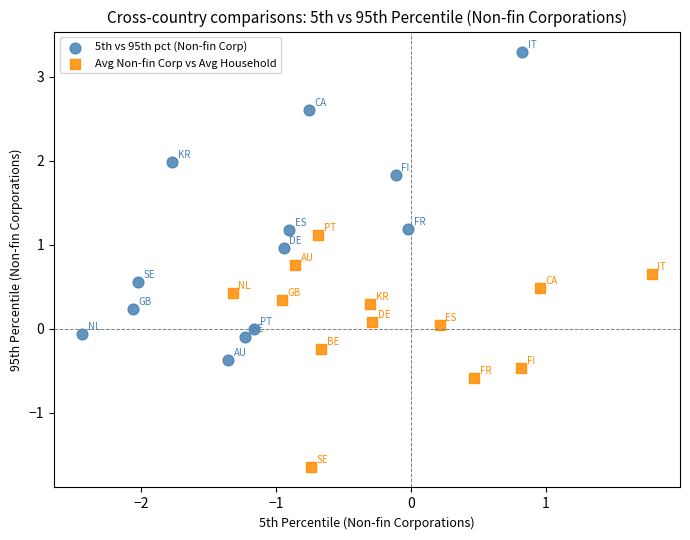

Which series contains the lowest Y value?

Avg Non-fin Corp vs Avg Household